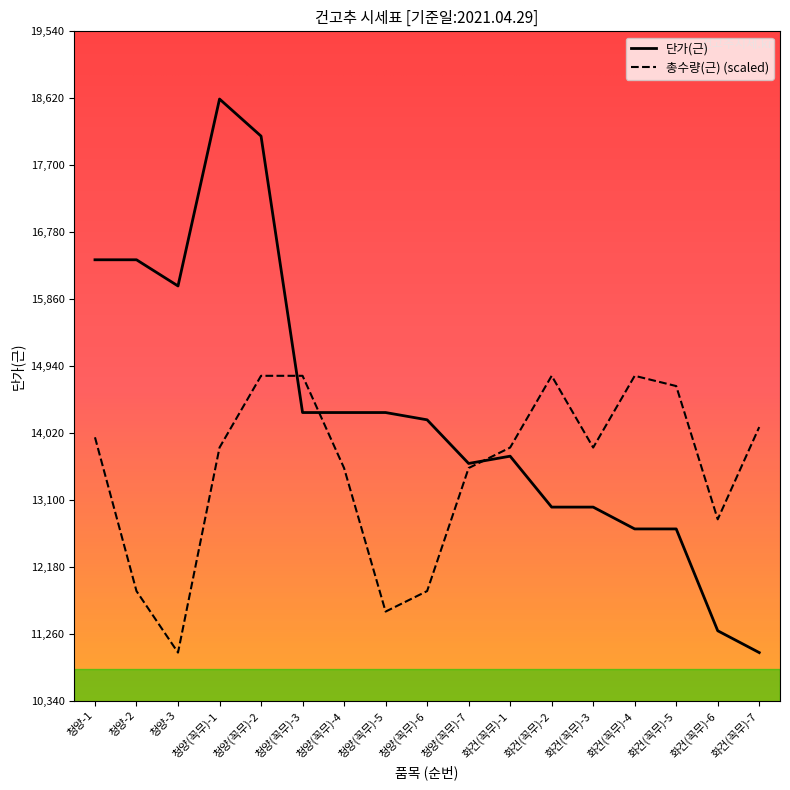

What is the average value of the 총수량(근) series?

13503.5